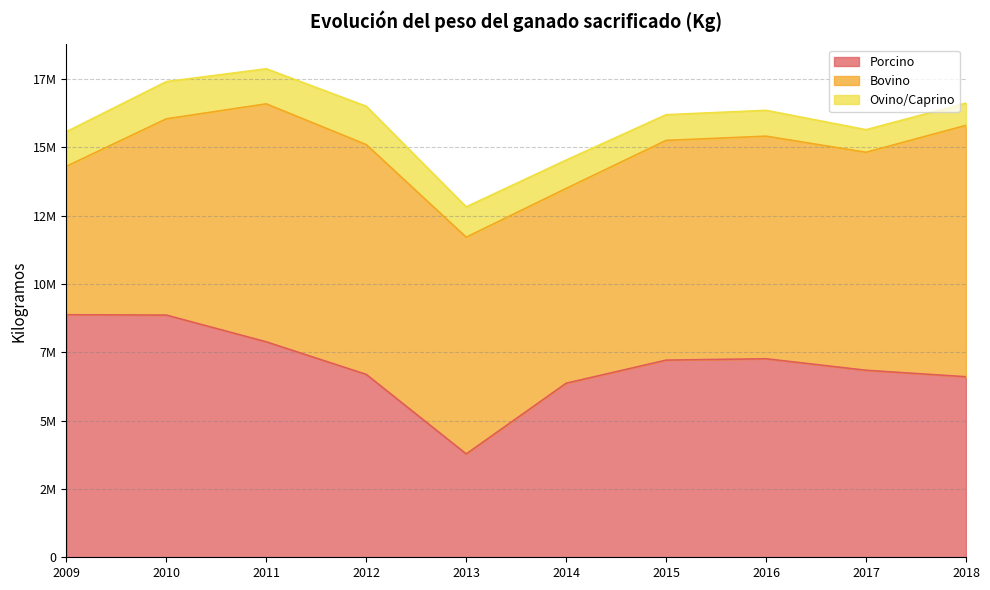

What is the maximum value for Bovino?

9198875